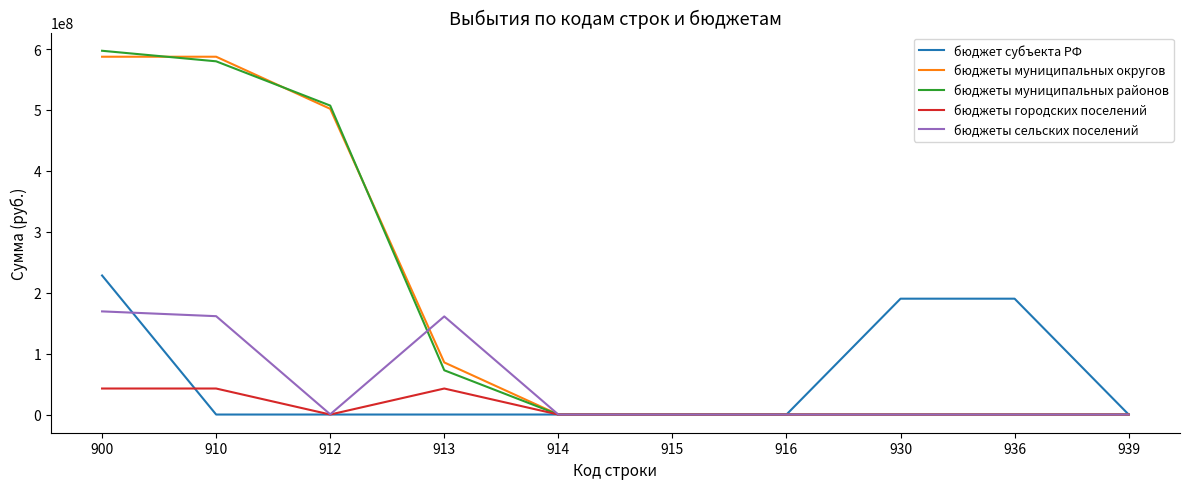

Is the value of бюджеты муниципальных районов at 912 greater than the value of бюджеты сельских поселений at 915?

Yes